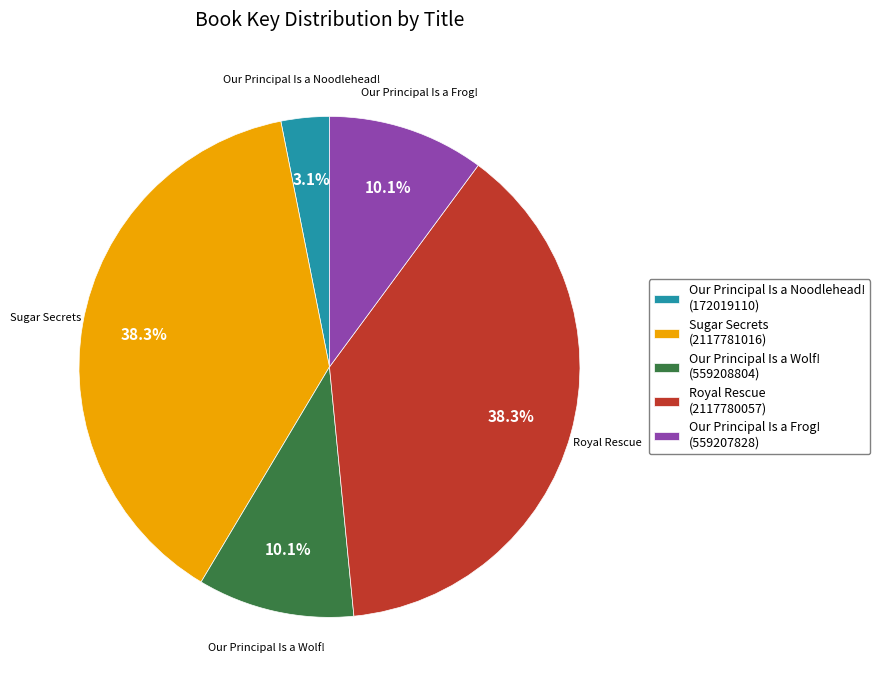

Does Our Principal Is a Frog! represent more than half of the total?

No